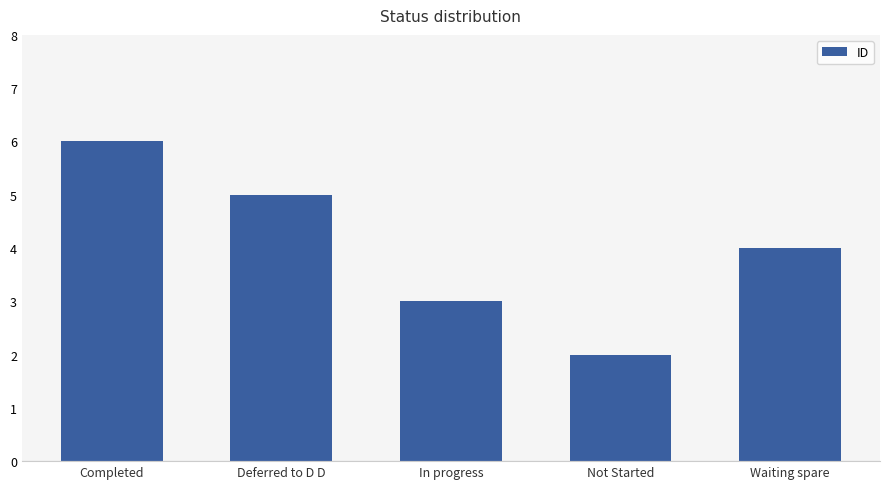

List the labels in order of value, smallest first.

Not Started, In progress, Waiting spare, Deferred to D D, Completed